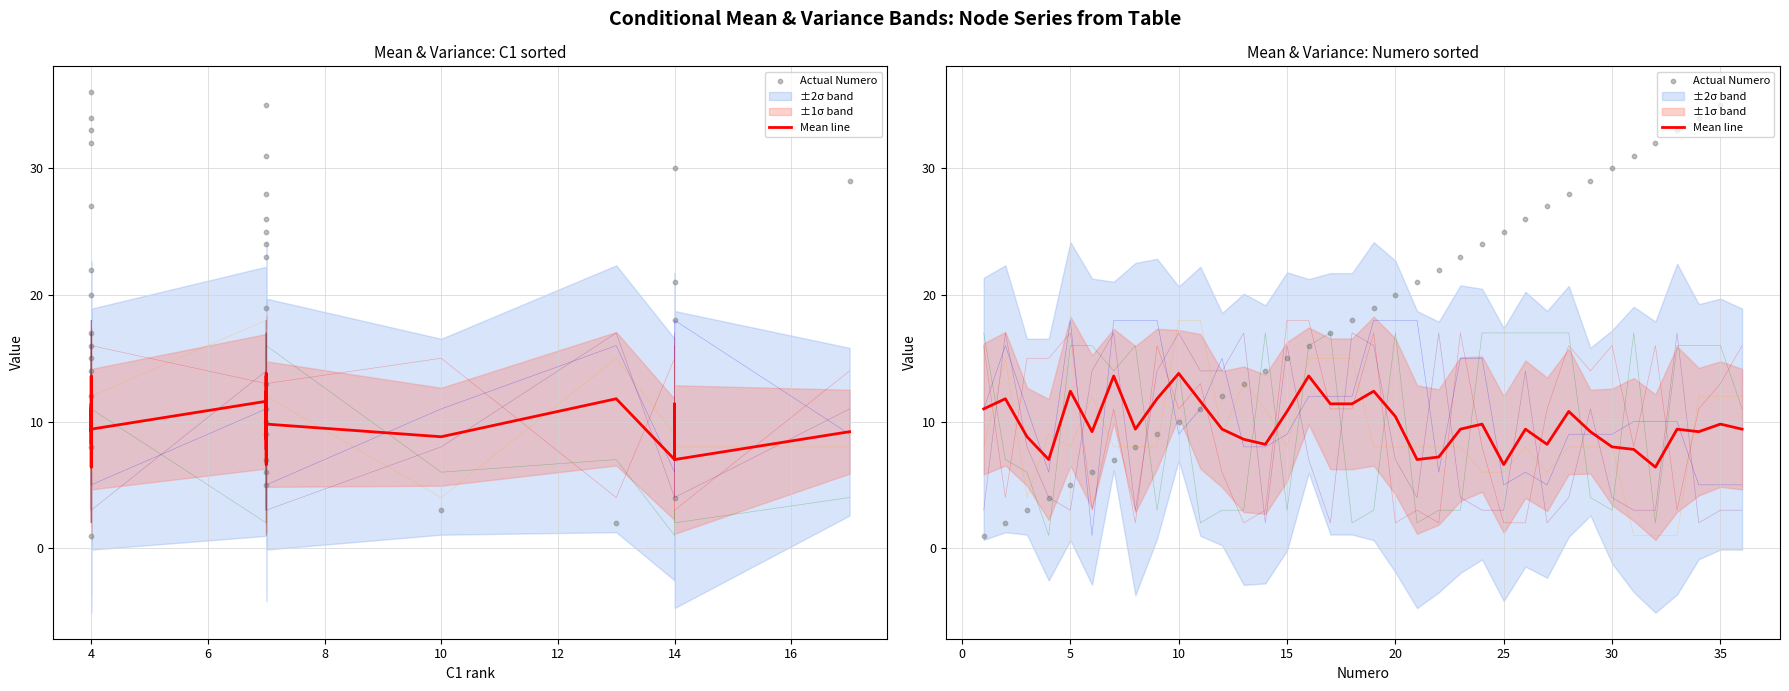

What is the total value across all series at 24?

73